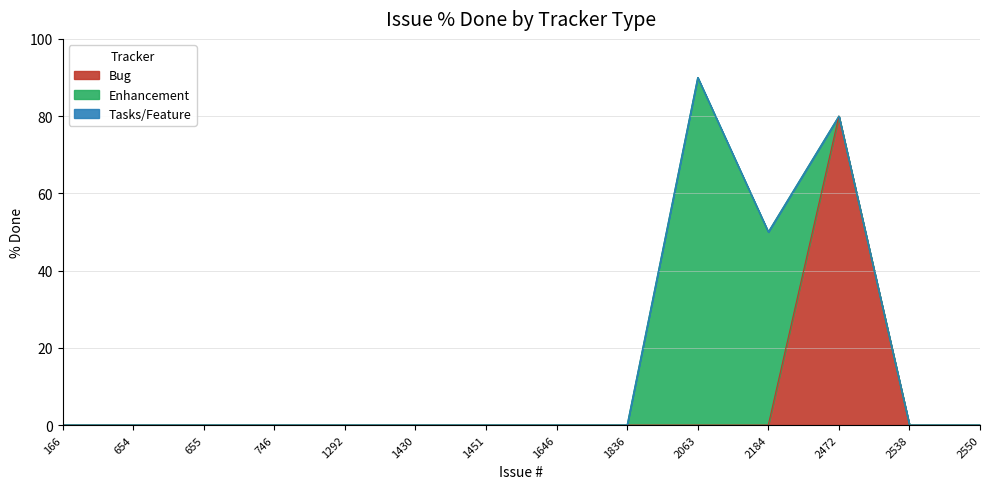

True or false: Tasks/Feature and Enhancement cross at least once.

False